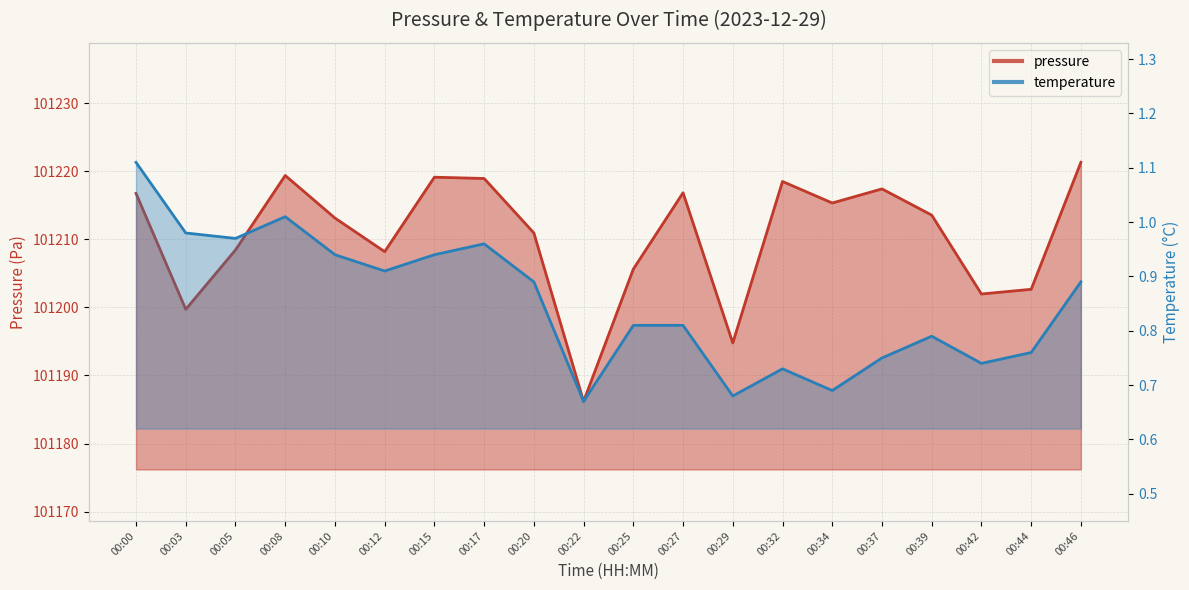

Read the value at 00:37.

101217.4